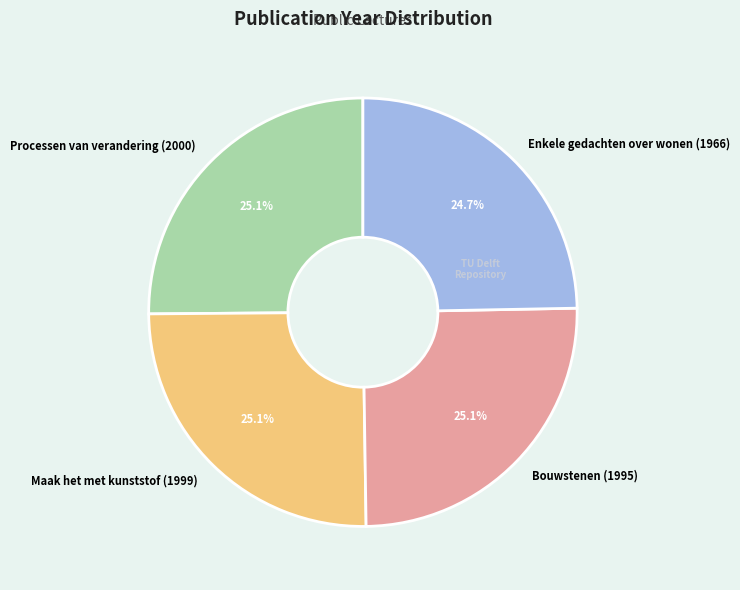

What is the total percentage of Enkele gedachten over wonen (1966) and Maak het met kunststof (1999)?

49.8%